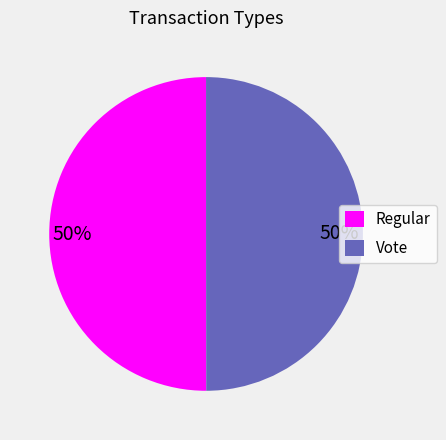

To the nearest percent, what is the combined percentage of Regular and Vote?

100%